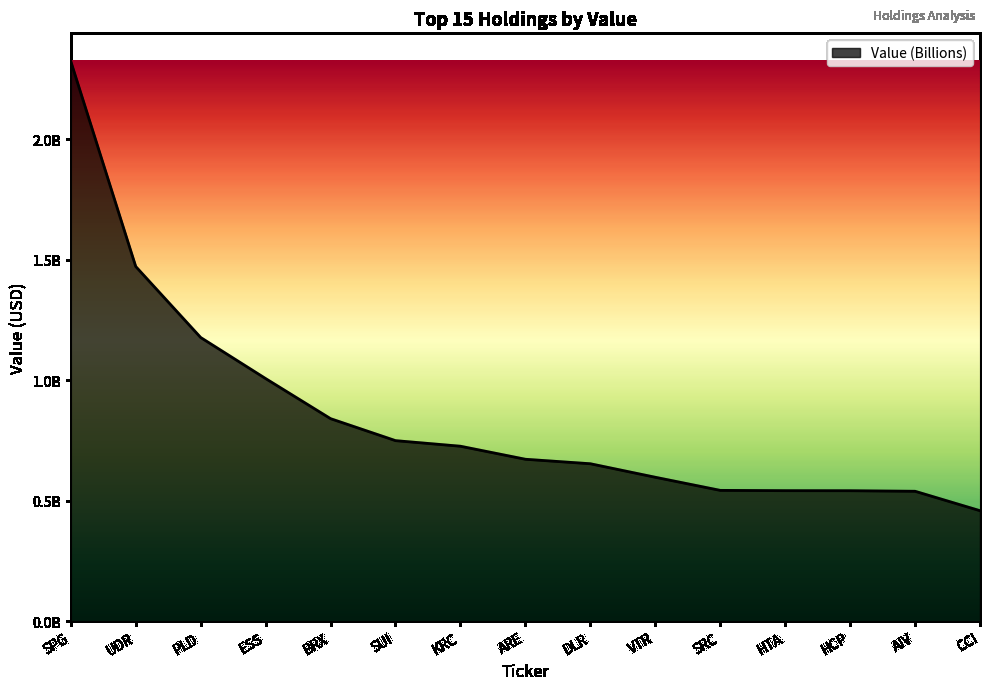

The value at SRC is 543564000. True or false?

True